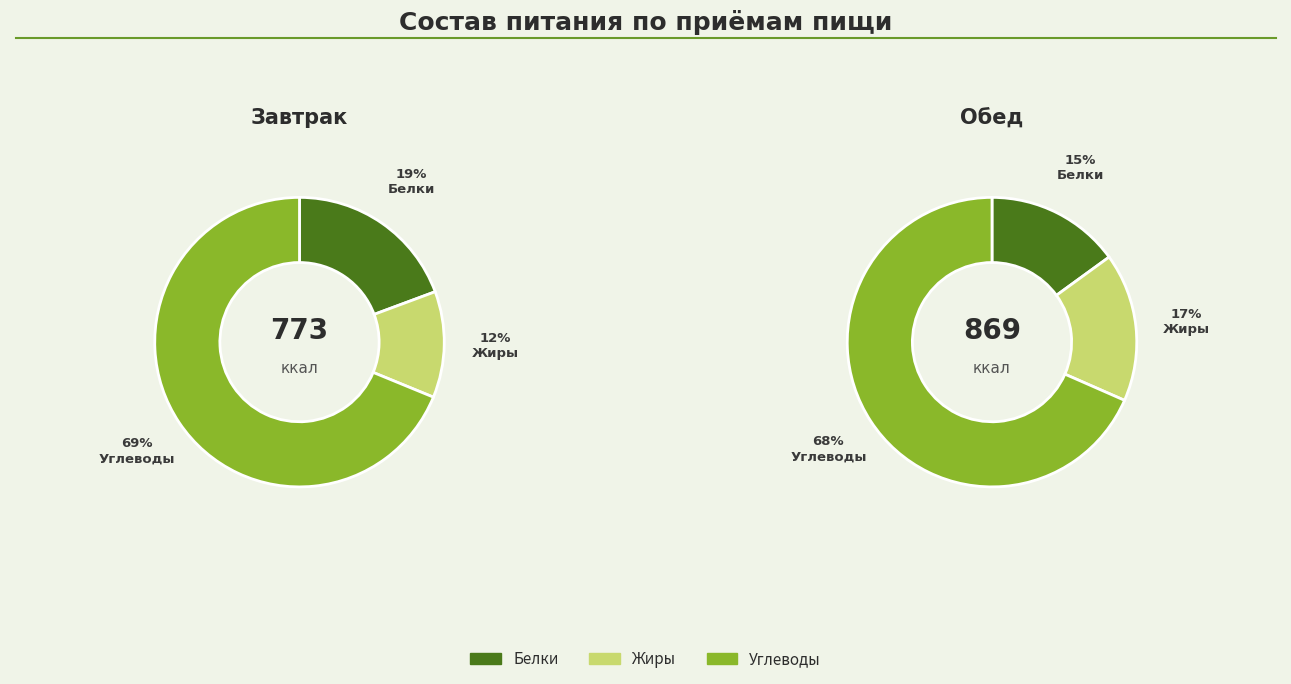

To the nearest percent, what is the combined percentage of Завтрак and Обед?

100%